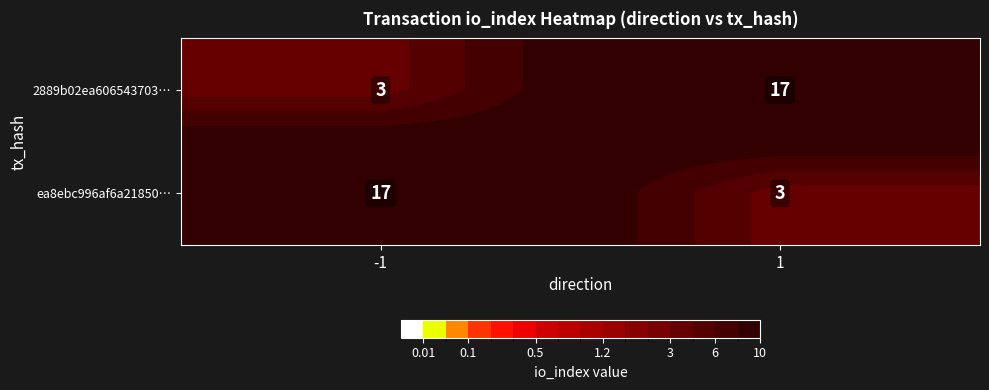

Rank the series at -1 from lowest to highest value.

2889b02ea606543703…, ea8ebc996af6a21850…